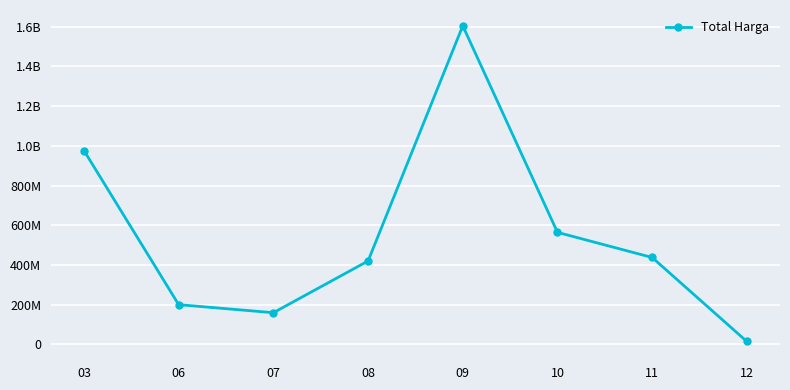

Reading left to right, list all the values displayed in this chart.

975830025	200147278	159750000	420075000	1604159000	564171150	437660000	14750000